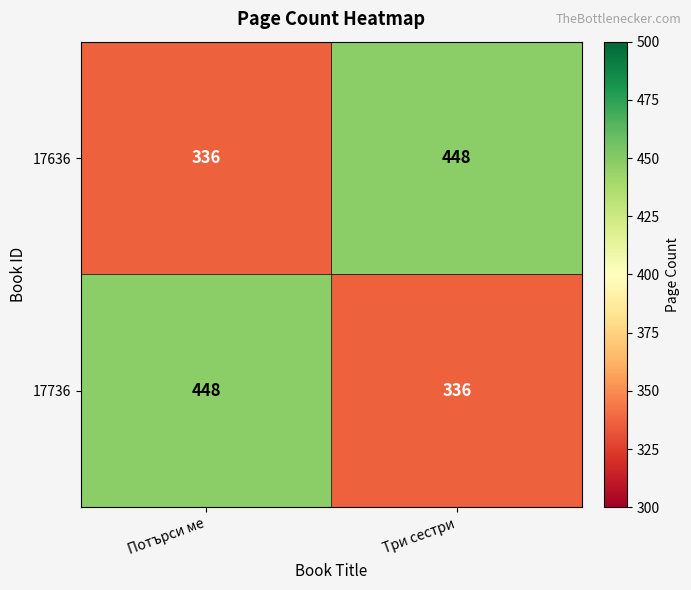

Is it true that 17636 equals 448 at Три сестри?

True